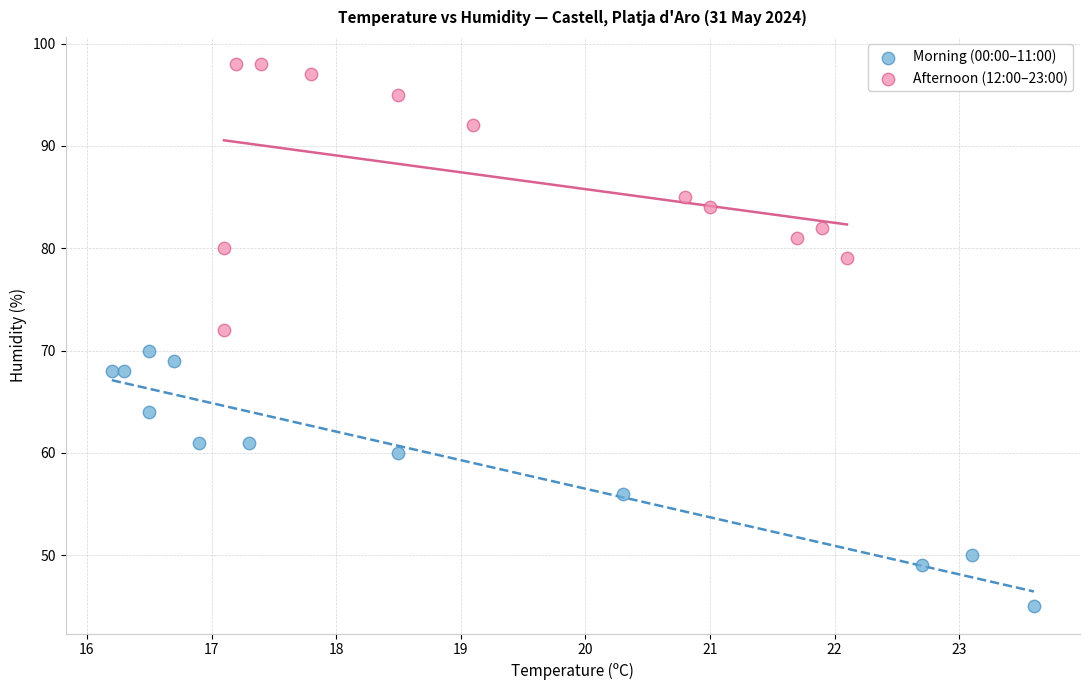

Which series has the widest spread of Y values?

Afternoon (12:00–23:00)